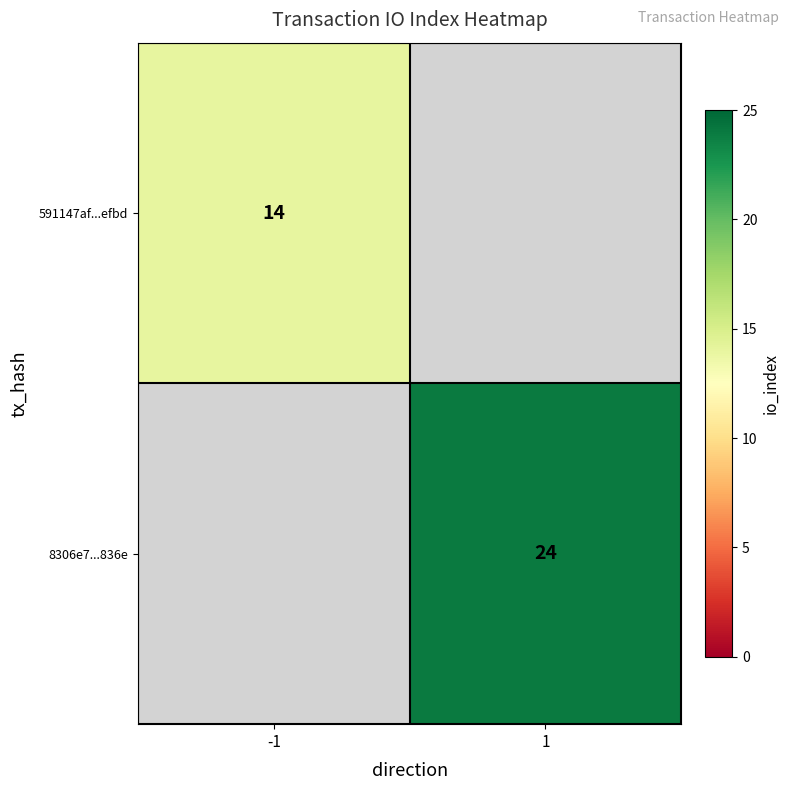

The 8306e7...836e series shows 32 at 1. True or false?

False